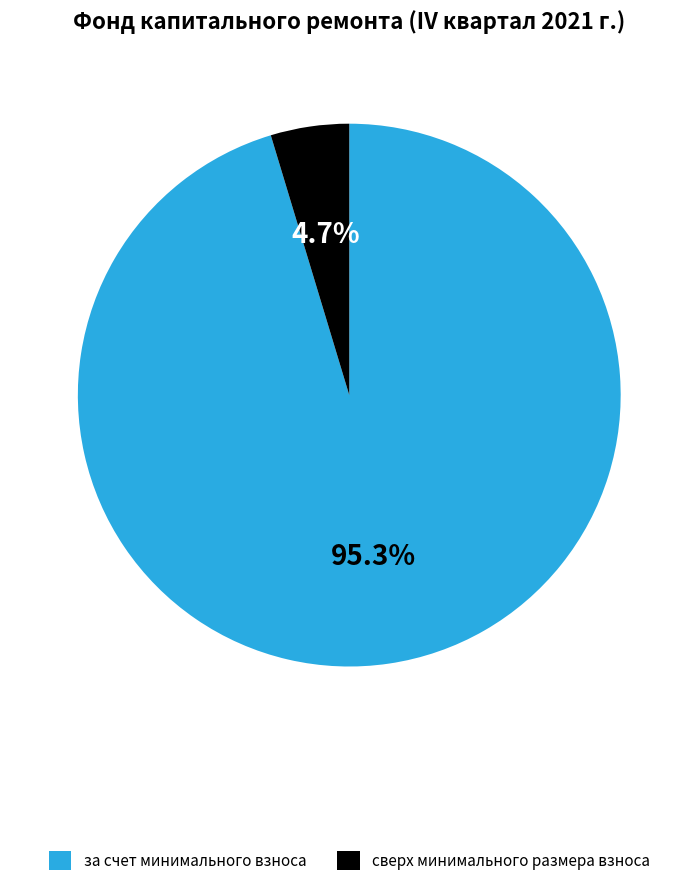

To the nearest percent, what is the average slice percentage?

50%